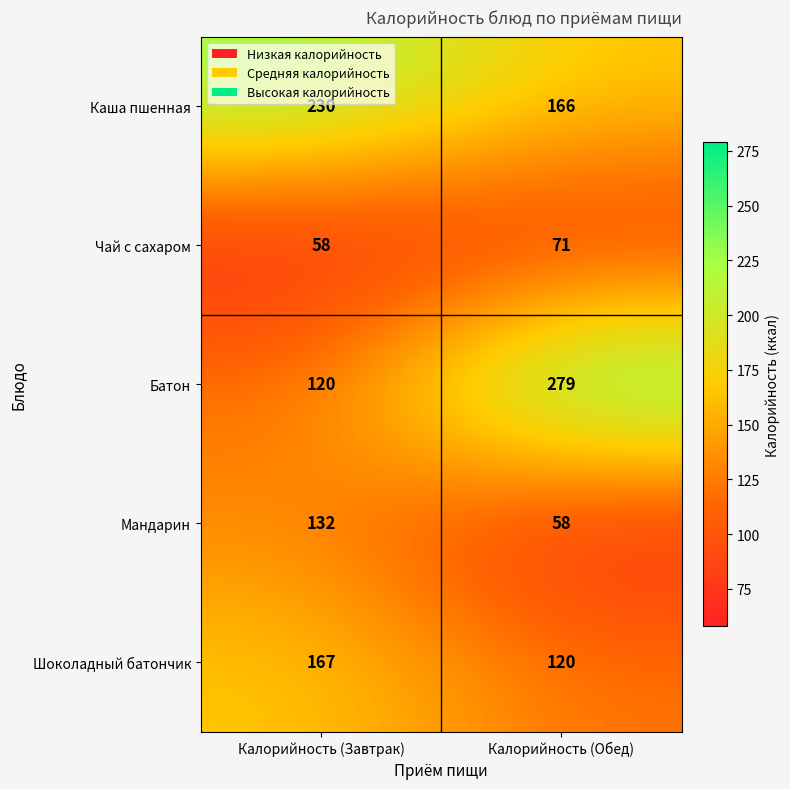

What value does the Шоколадный батончик series have at Калорийность (Обед)?

120